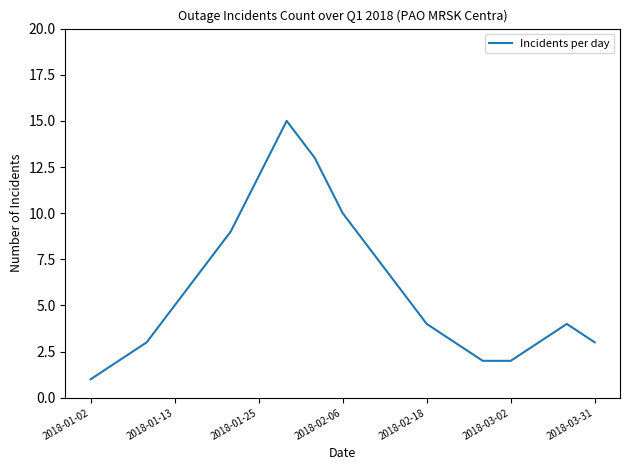

What is the greatest value displayed?

15